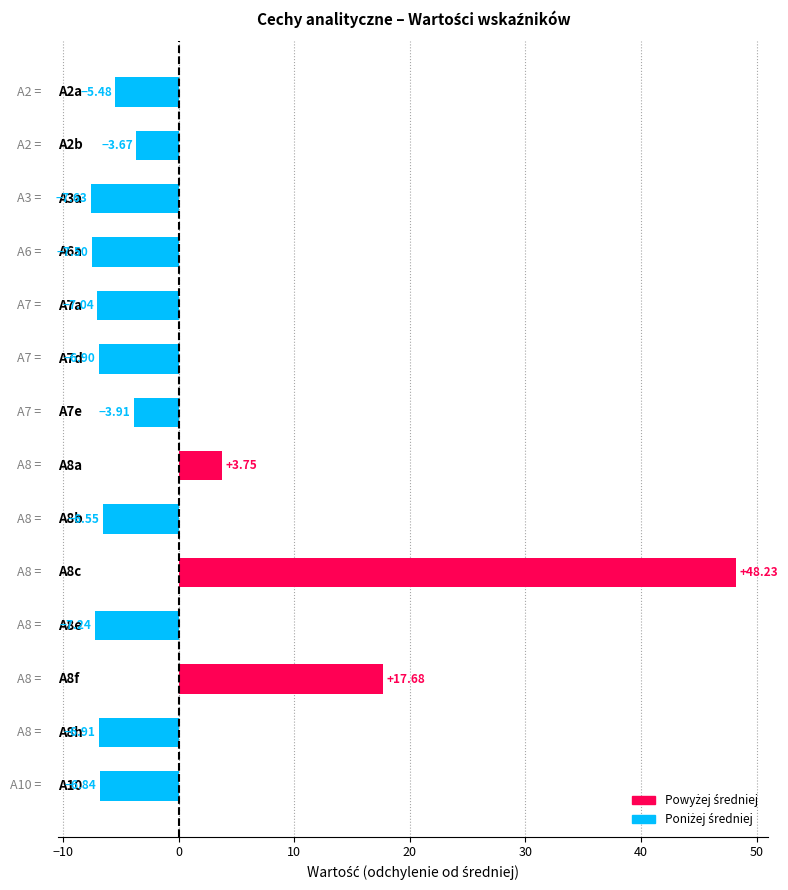

What is the difference between the maximum and minimum values?

55.9